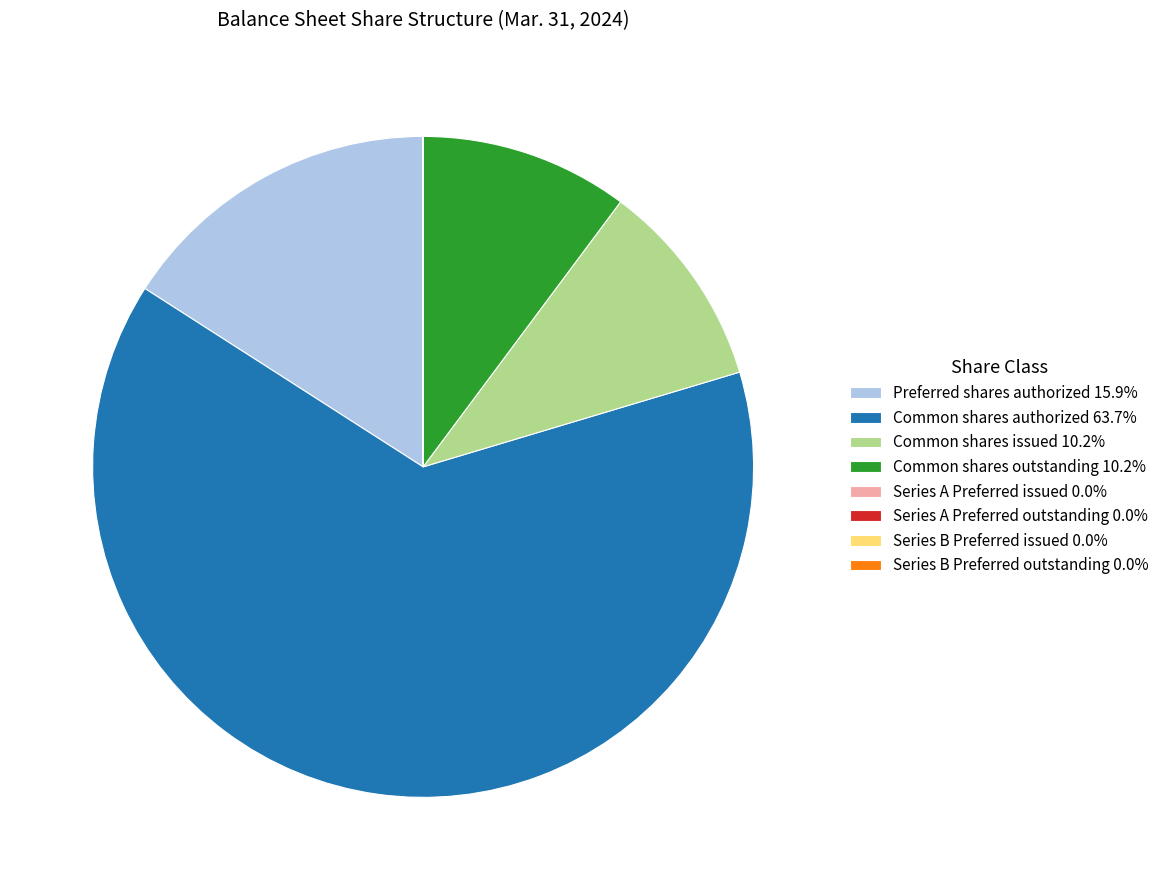

Approximately how many times larger is the value at Common shares issued 10.2% compared to Common shares outstanding 10.2%?

1.0